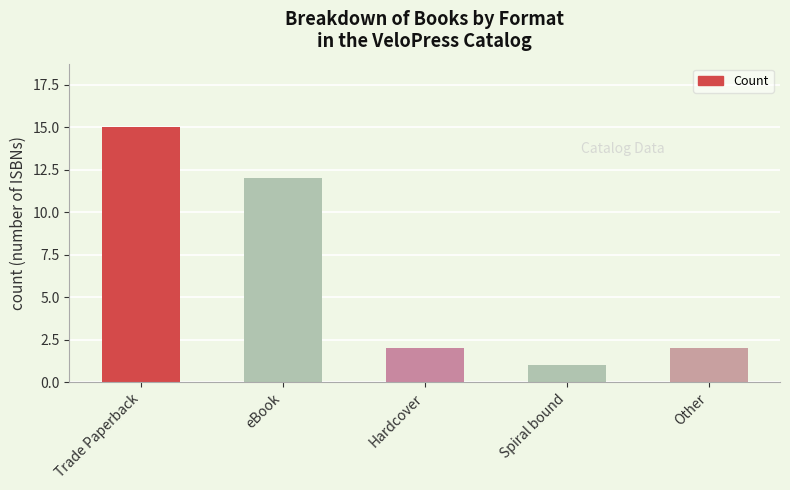

The chart shows a value of 2 at Other. True or false?

True